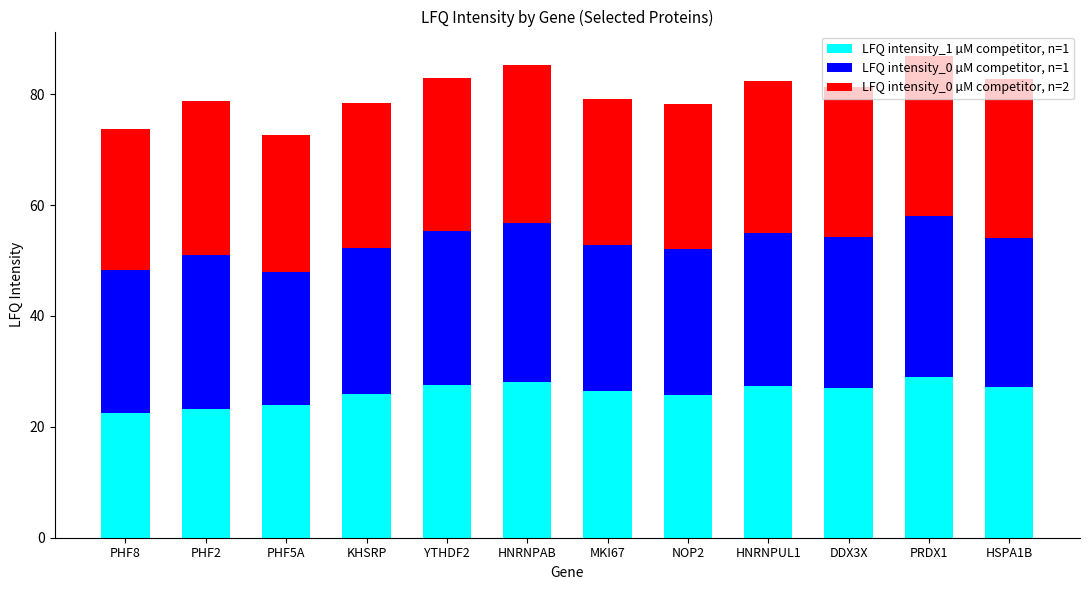

The LFQ intensity_1 µM competitor, n=1 series shows 16.6 at DDX3X. True or false?

False